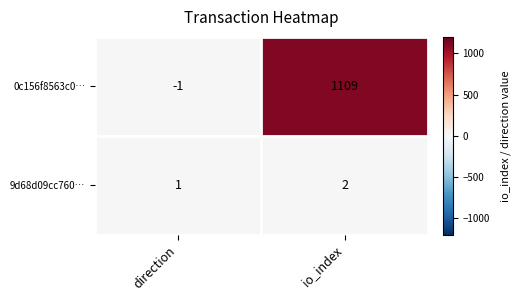

Rank the series by their average value, from lowest to highest.

9d68d09cc760…, 0c156f8563c0…